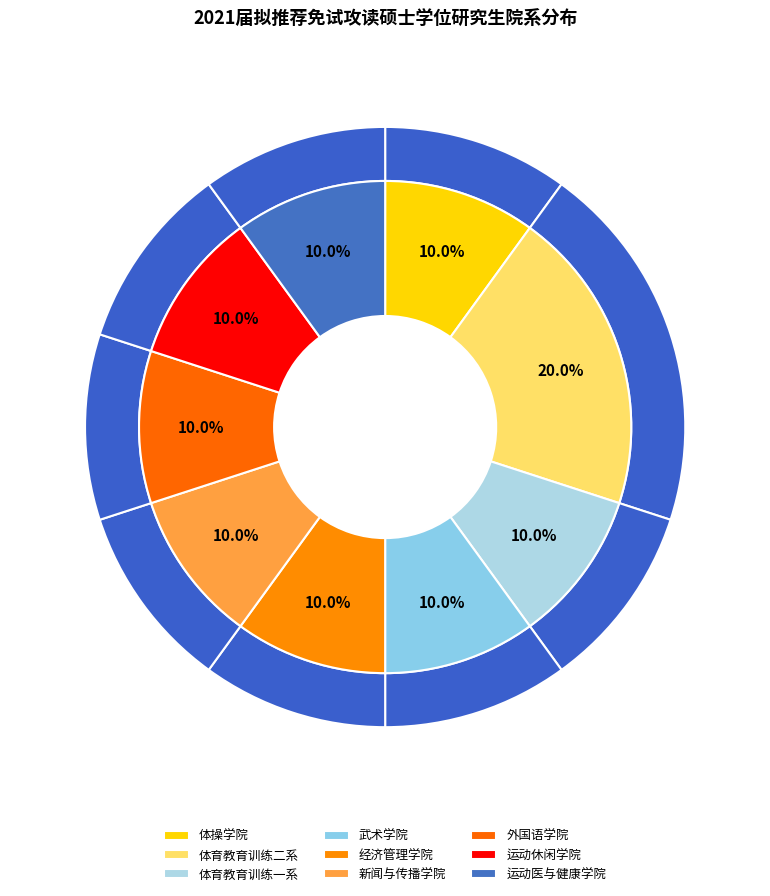

Is 体育教育训练一系 the majority of the pie?

No